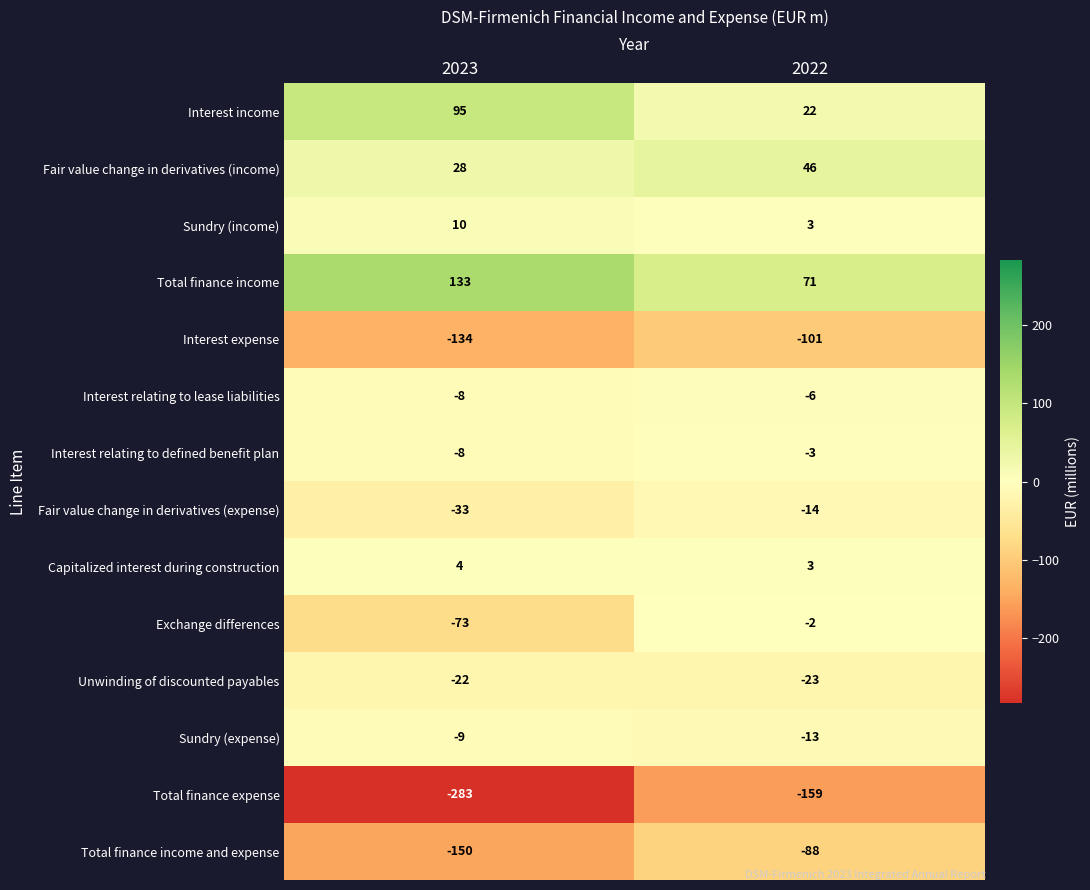

At which category does the chart reach its minimum across all series?

2023